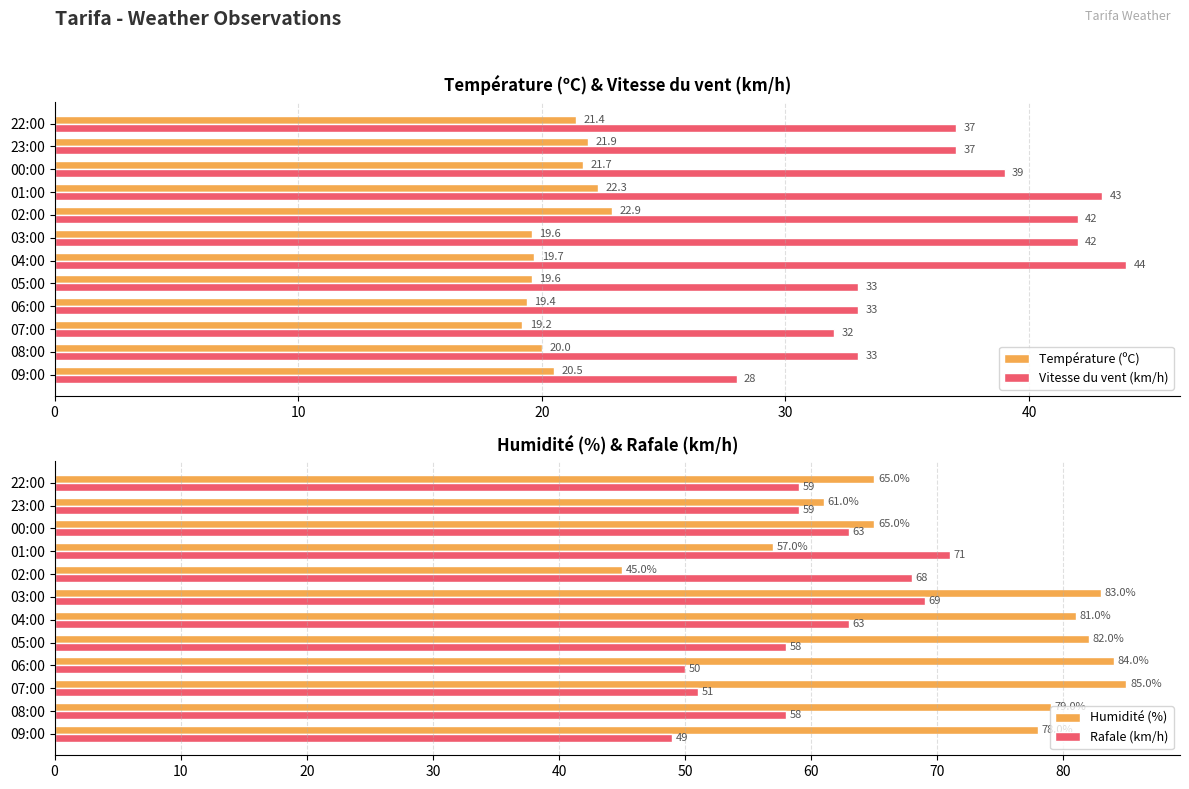

At how many categories does at least one series exceed 67?

9